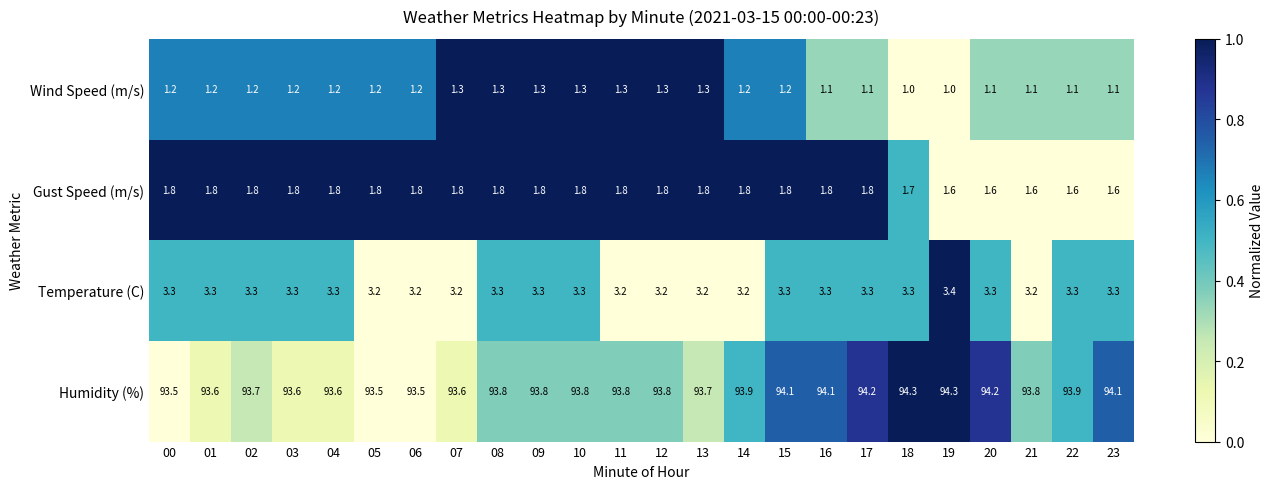

What is the difference between the second highest and minimum values in the Humidity (%) series?

0.8